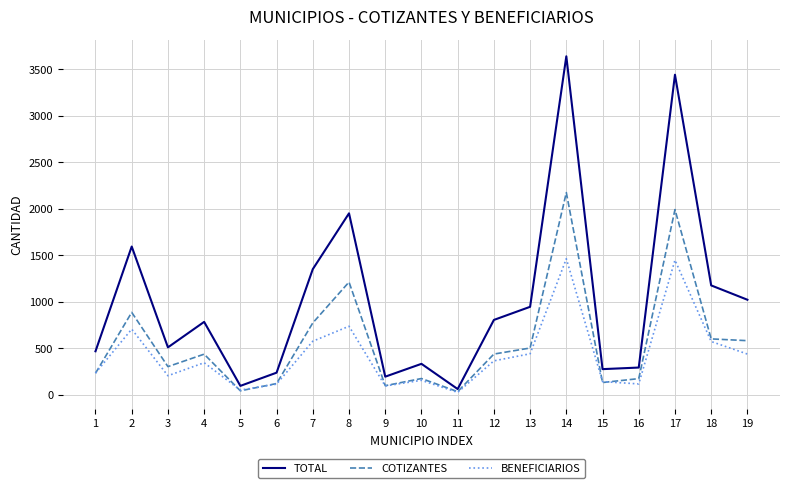

List the series in order of their overall mean, lowest first.

BENEFICIARIOS, COTIZANTES, TOTAL